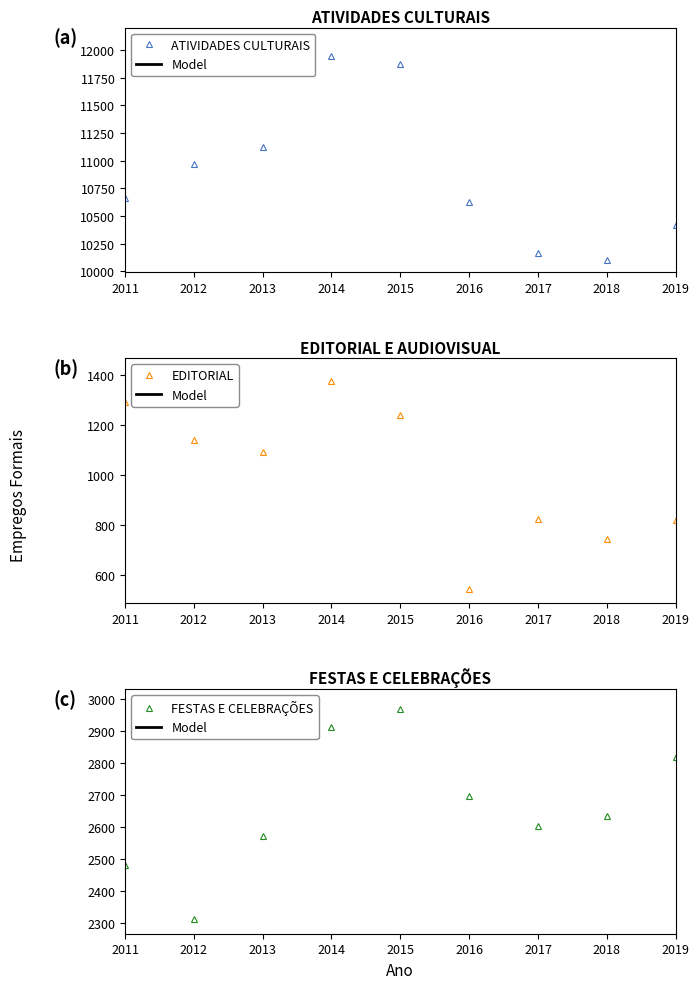

Where does the EDITORIAL series first go above 1094?

2011